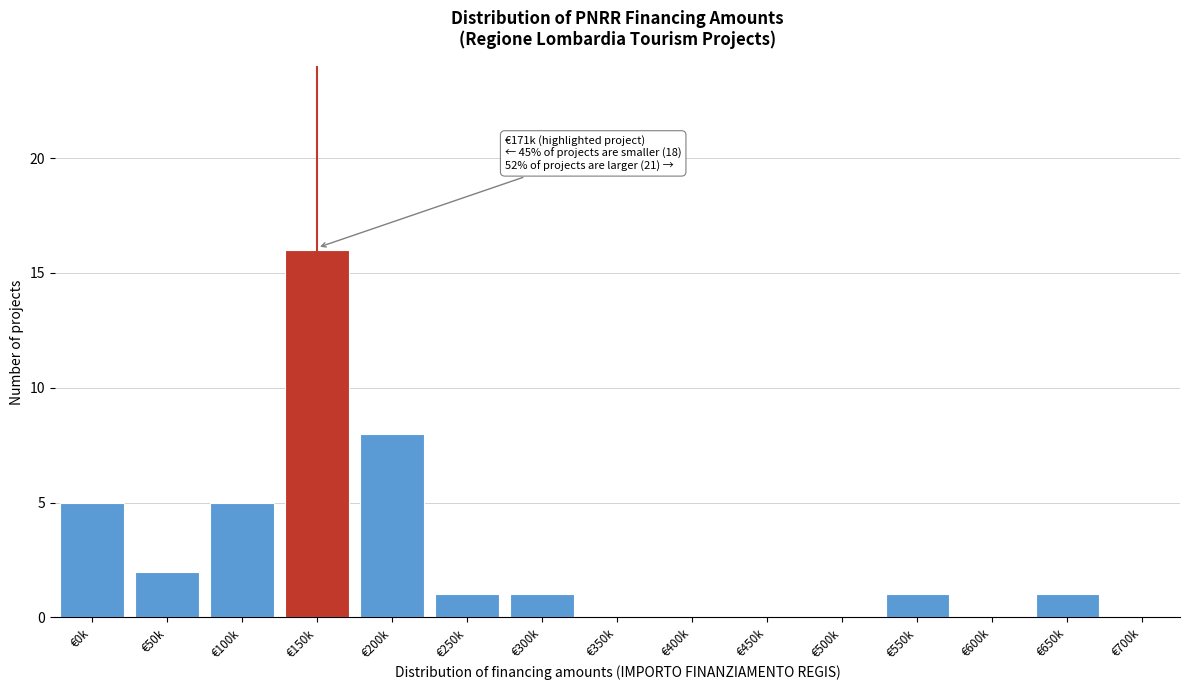

Reading left to right, what are all the values shown in this chart?

€0k=5	€50k=2	€100k=5	€150k=16	€200k=8	€250k=1	€300k=1	€350k=0	€400k=0	€450k=0	€500k=0	€550k=1	€600k=0	€650k=1	€700k=0